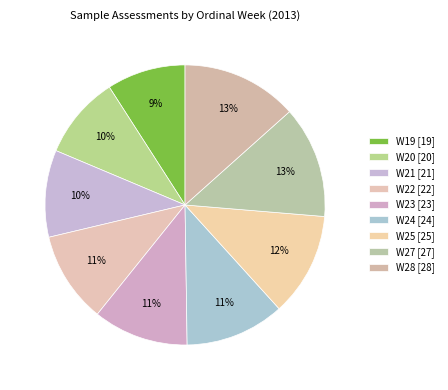

Combined, do W22 and W28 account for over 50%?

No